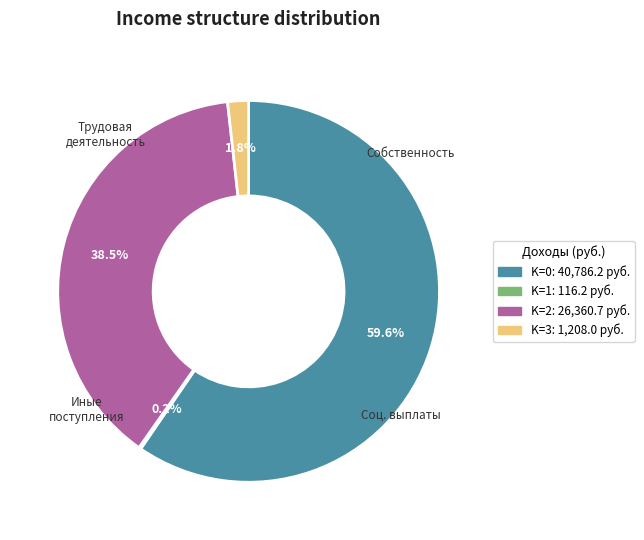

Is there a majority slice in this chart?

Yes